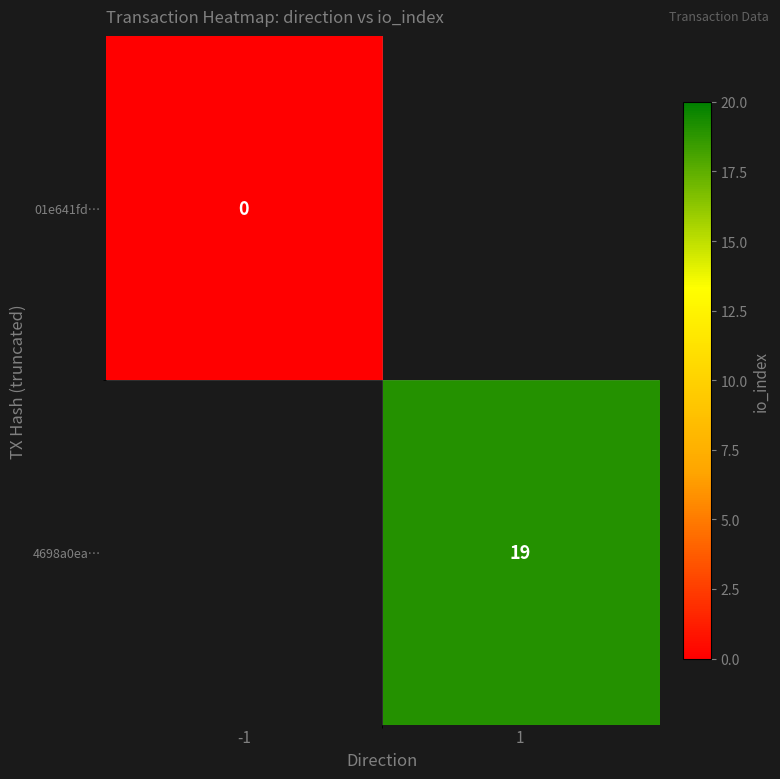

True or false: 4698a0ea… has a value of 9 at 1.

False